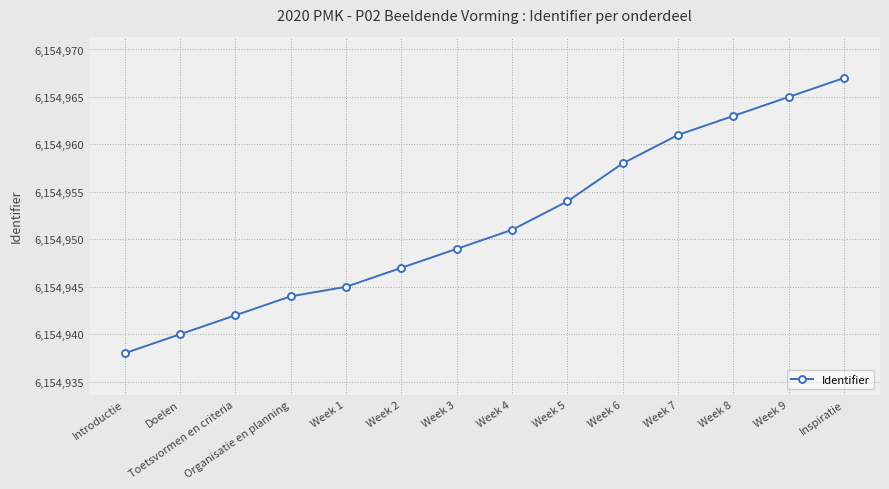

What is the greatest value displayed?

6154967